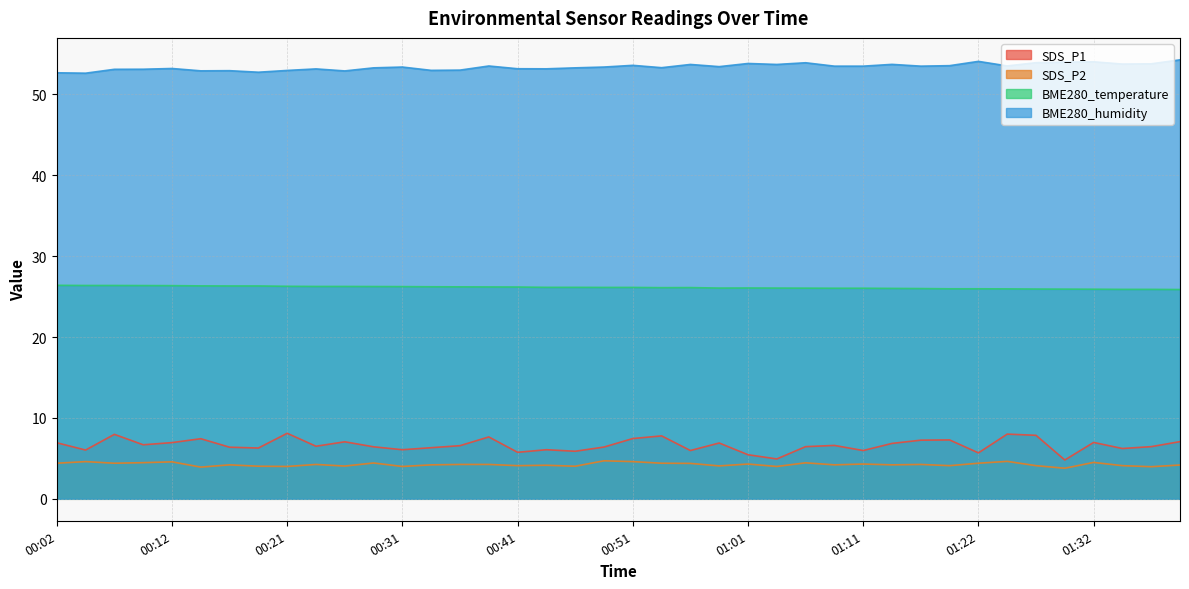

What is the sum of the SDS_P2 values at 00:39 and 00:31?

8.2